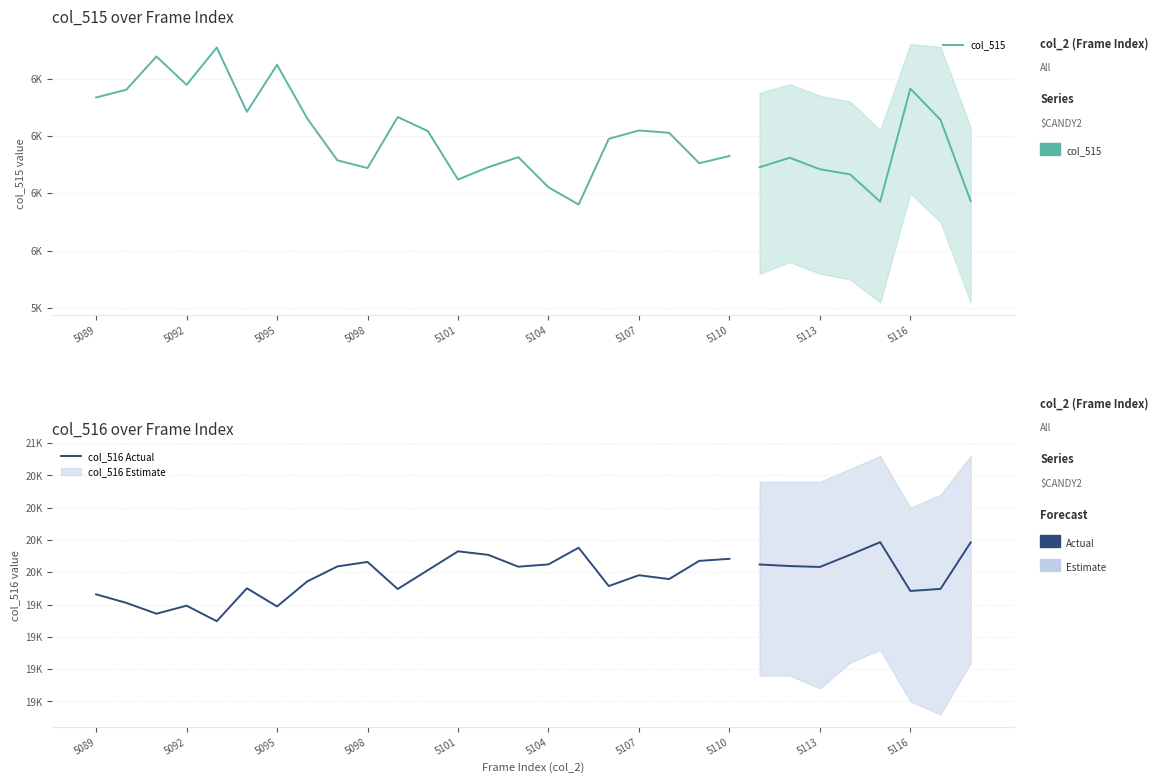

At how many categories does at least one series exceed 7859?

22